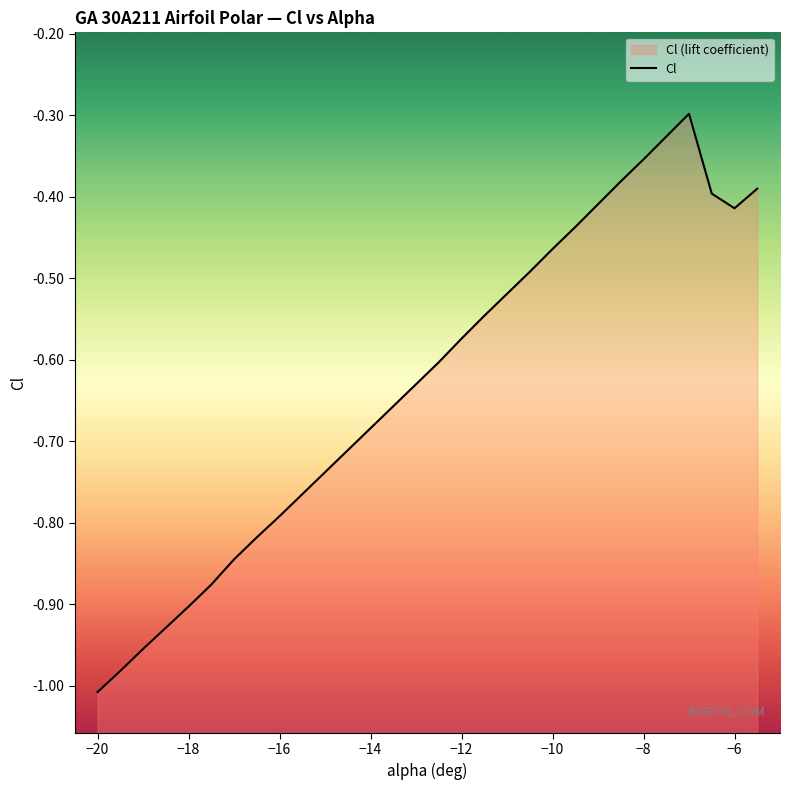

How many interior local peaks (higher than both neighbors) does the data have?

1